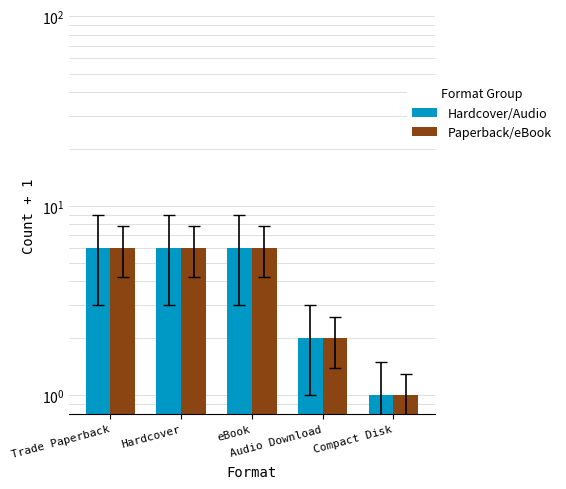

What is the sum of all Paperback/eBook values?

21